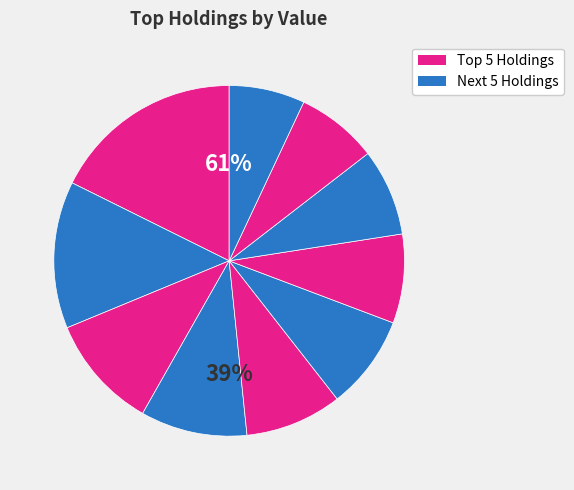

To the nearest percent, what percentage of the pie is Apple Inc?

18%